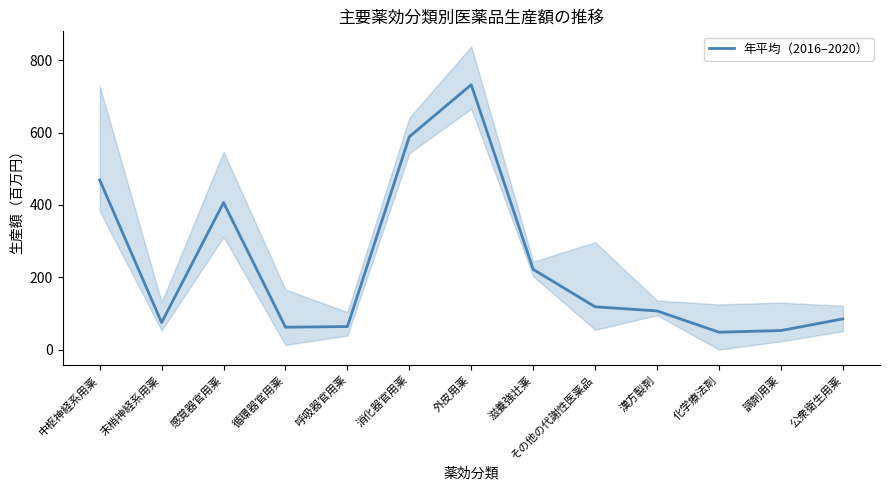

What is the maximum value shown in the chart?

732.4